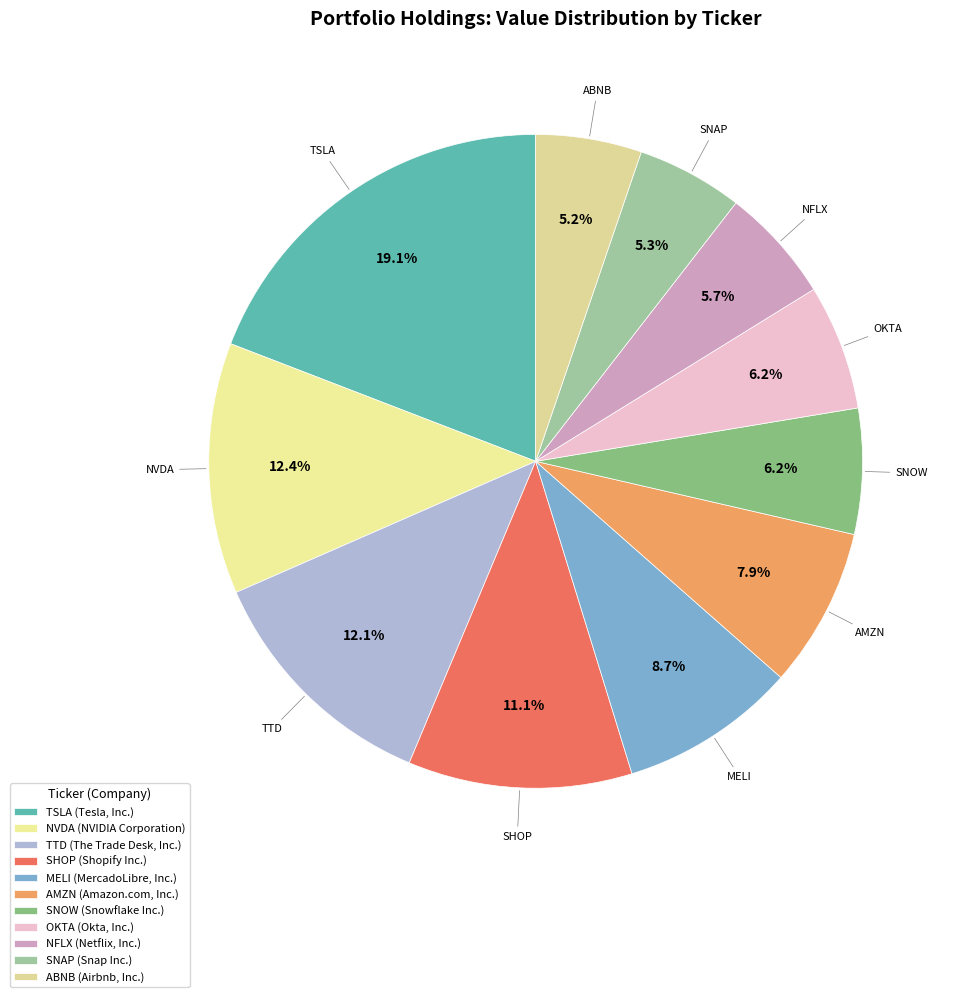

What percentage is the ABNB slice, to the nearest percent?

5%